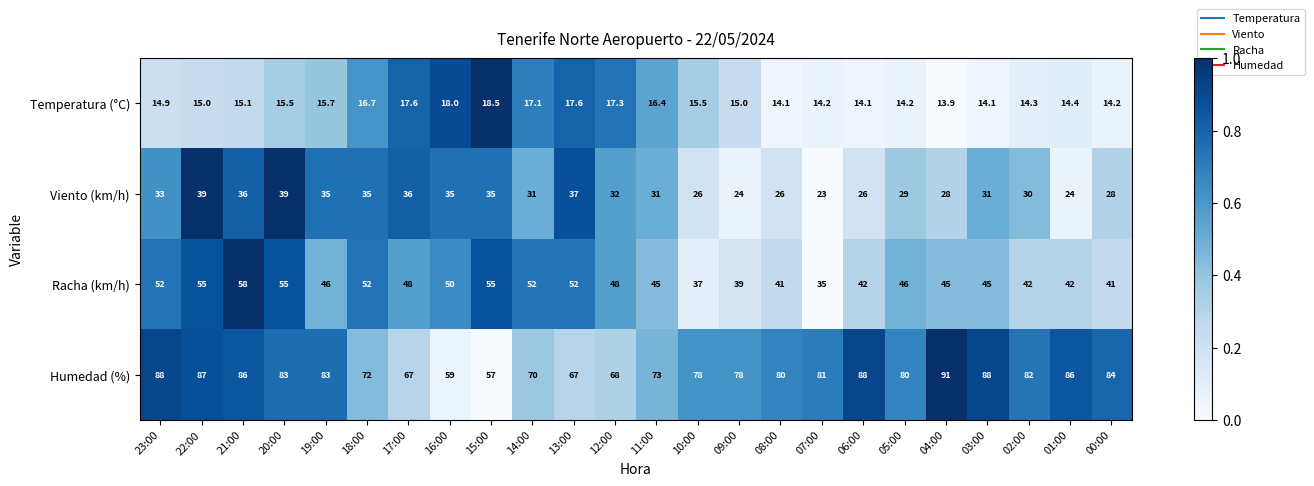

Which category has the highest value in the Racha (km/h) series?

21:00